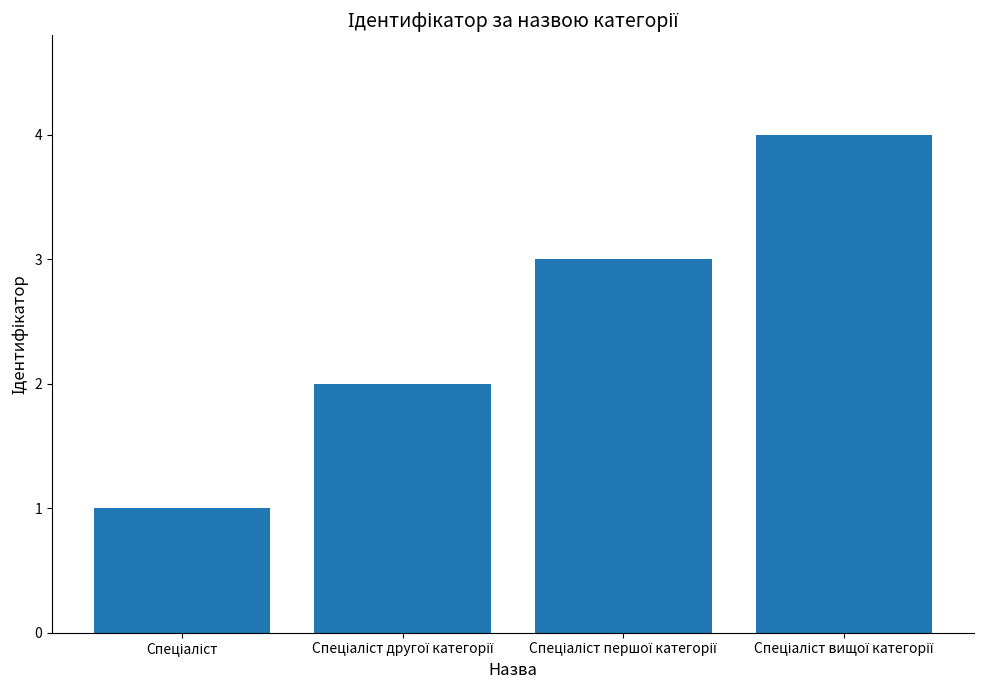

What is the difference between the maximum and minimum values?

3